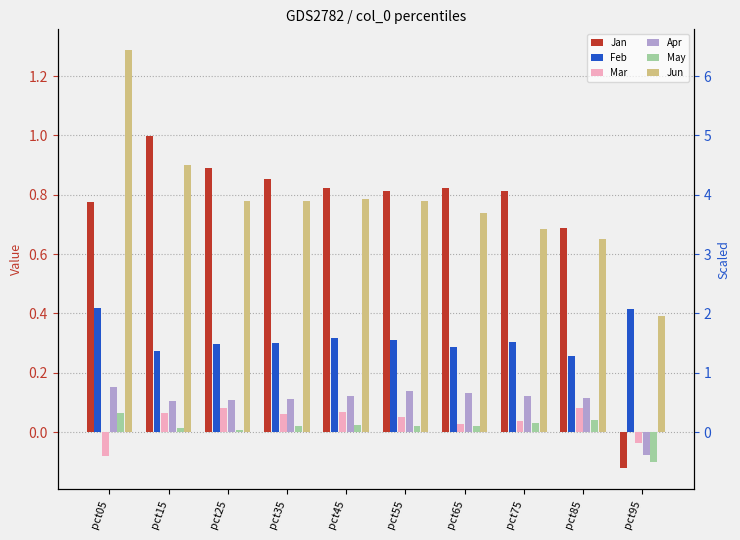

Is it true that Feb equals 0.1 at pct35?

False